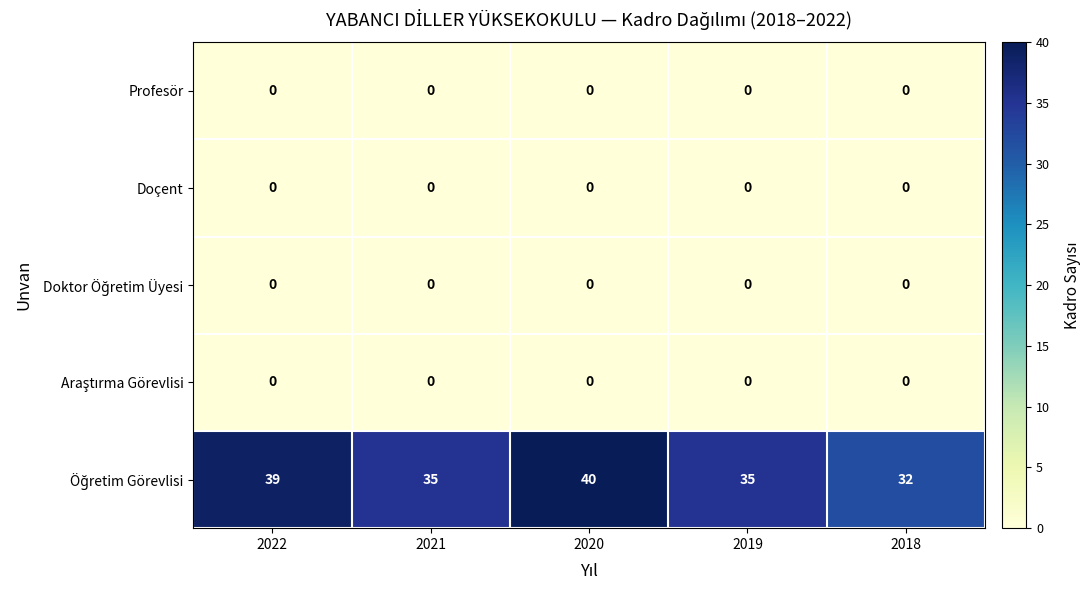

The value of Doçent at 2018 is 0. True or false?

True